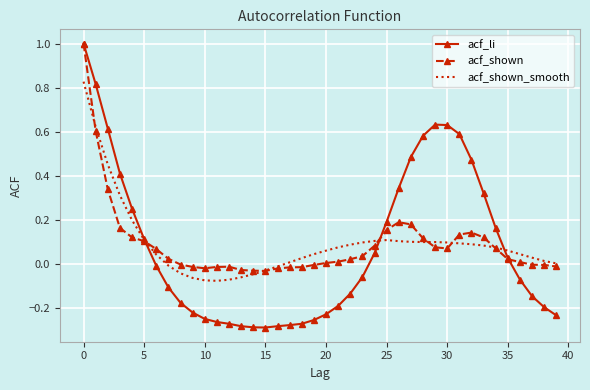

Which series has the largest range (max minus min)?

acf_li